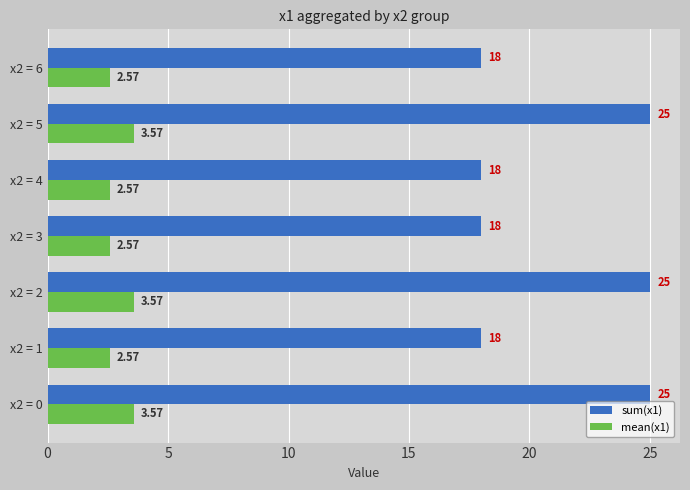

Which series has the widest spread of values?

sum(x1)